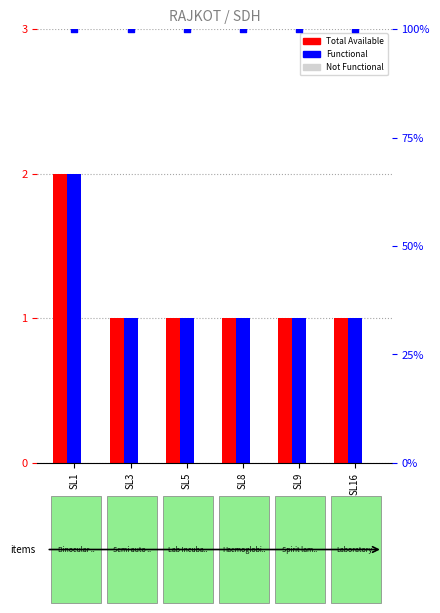

At how many categories does at least one series exceed 27?

6